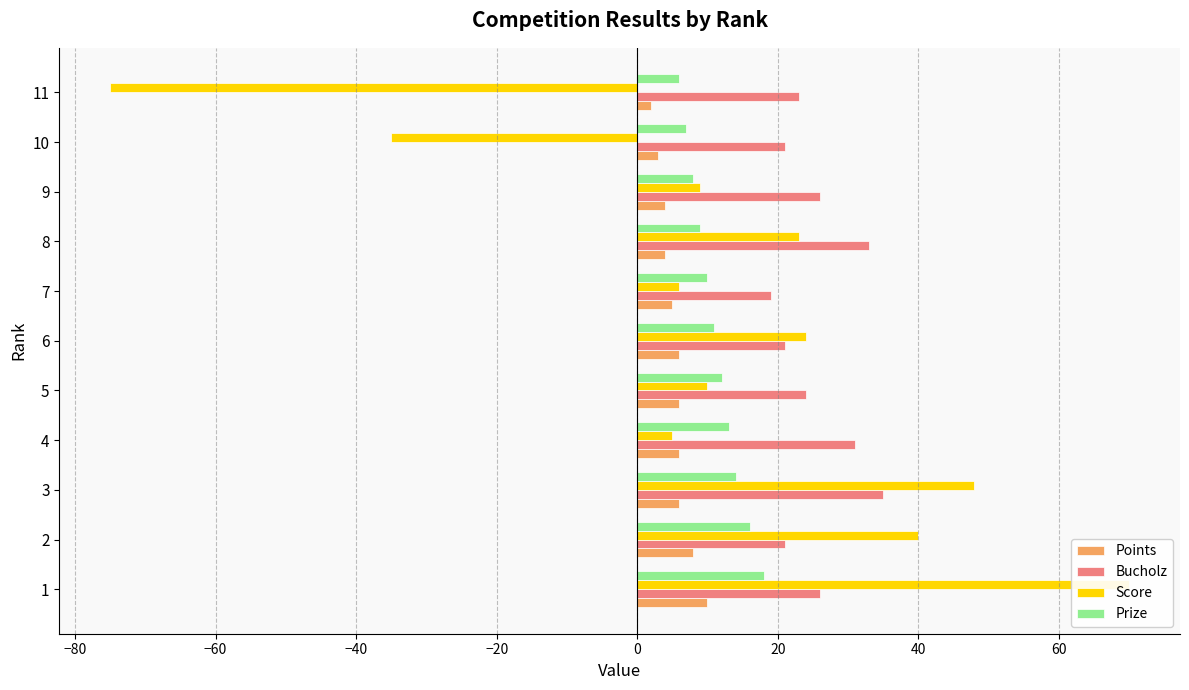

How many data points does each series have?

11